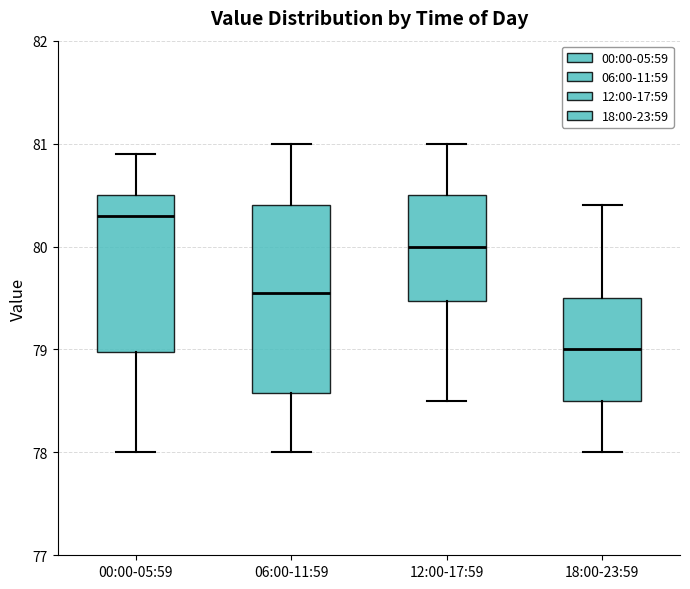

Comparing the boxes themselves (not the whiskers), which one is the tallest?

06:00-11:59